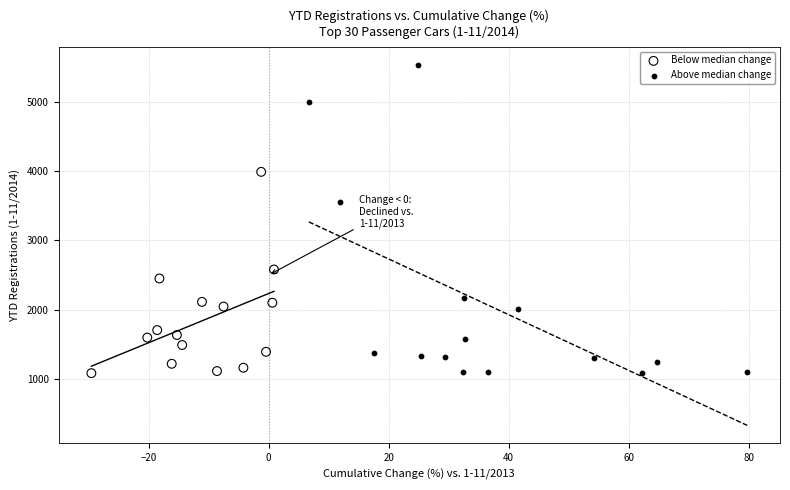

Which series has the widest spread of Y values?

Above median change